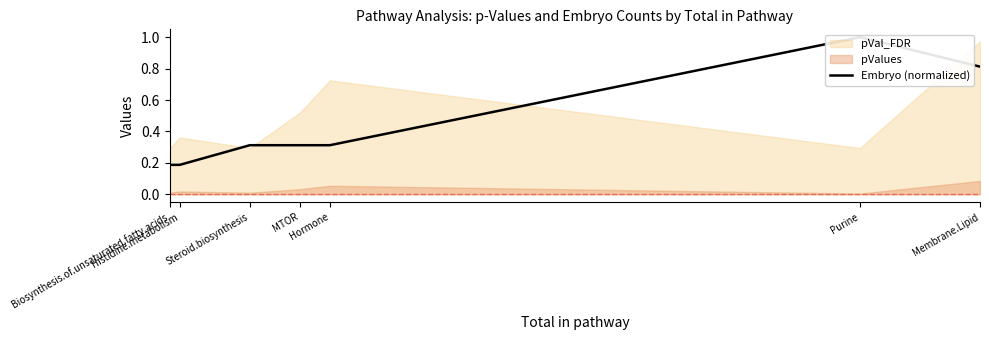

What is the maximum value shown in the chart?

1.0